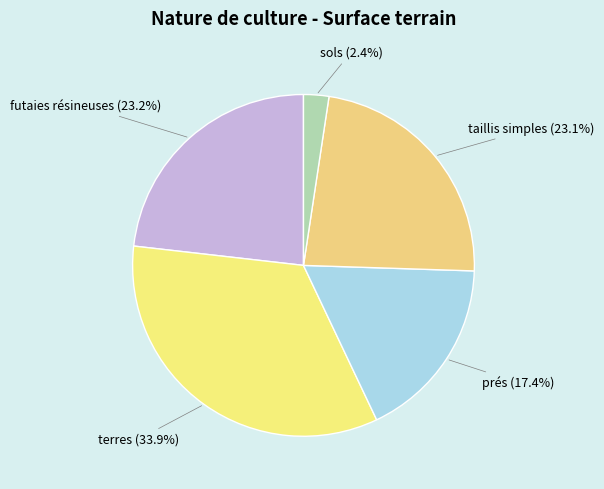

Is there a majority slice in this chart?

No